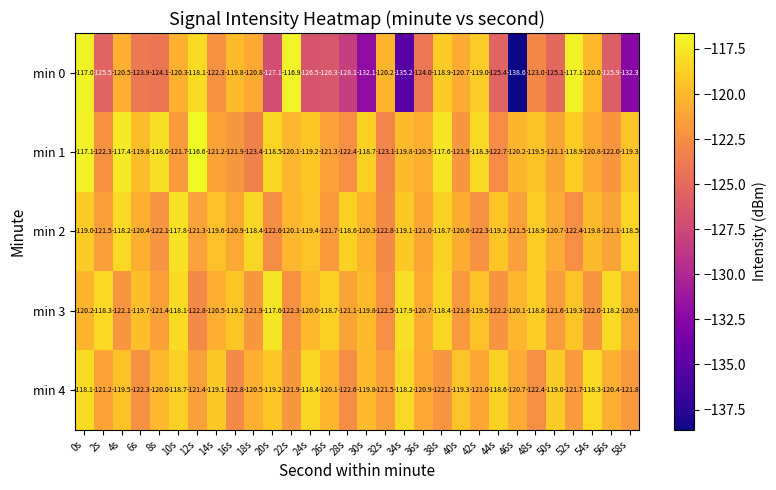

How many series are shown in this chart?

5